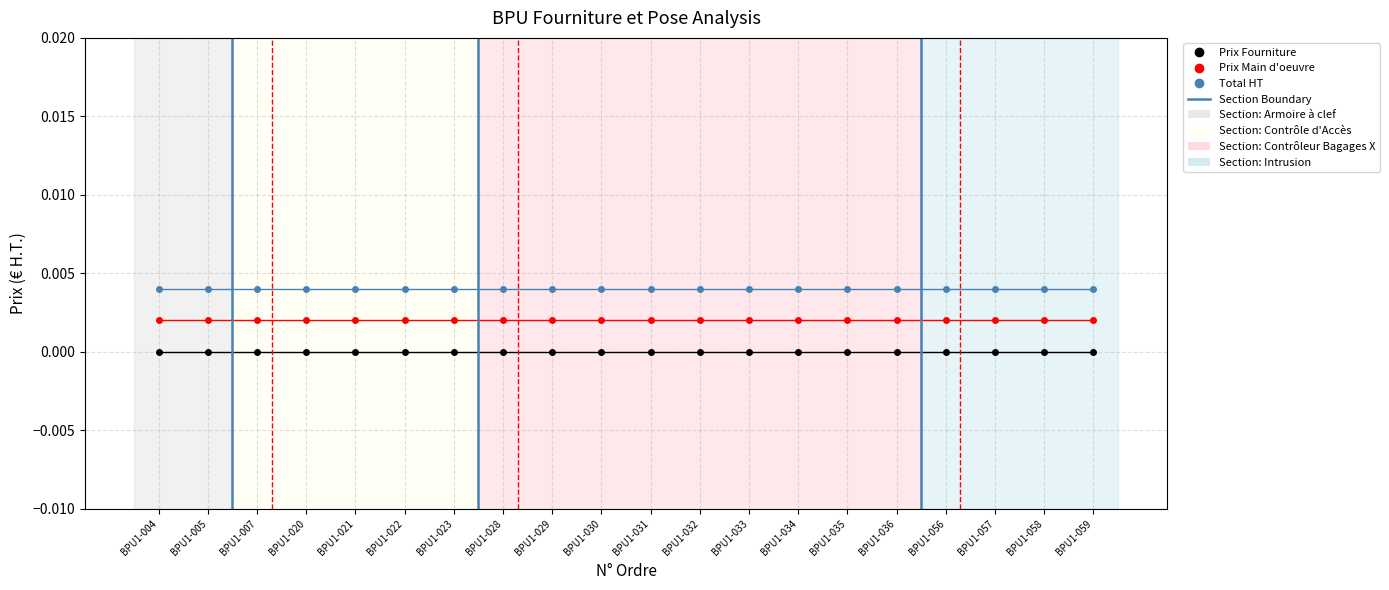

Rank the series at BPU1-031 from highest to lowest value.

Total HT, Prix Main d'oeuvre, Prix Fourniture